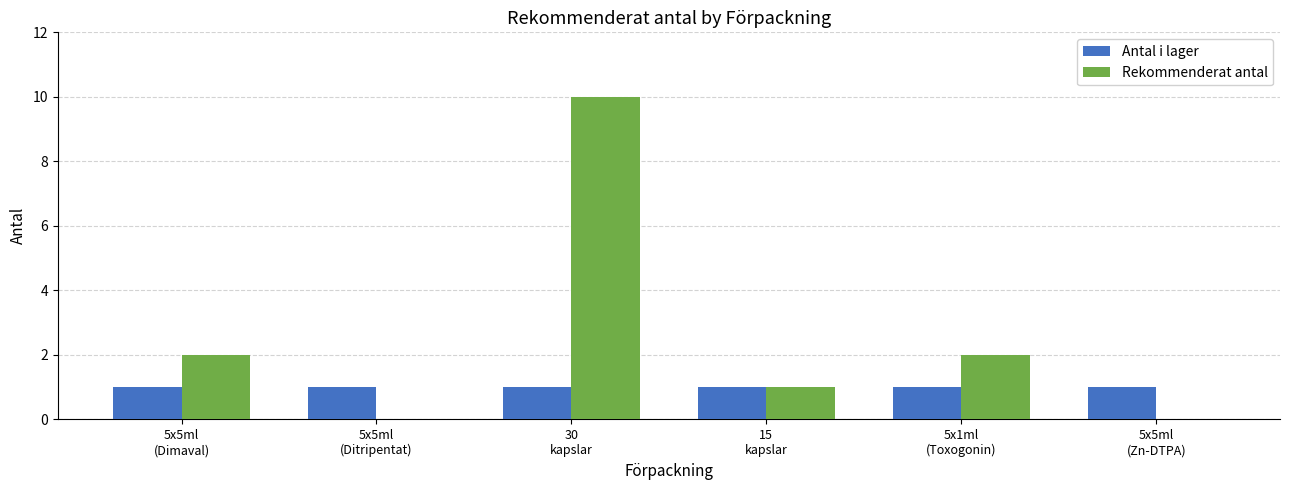

What is the sum of all Antal i lager values?

6